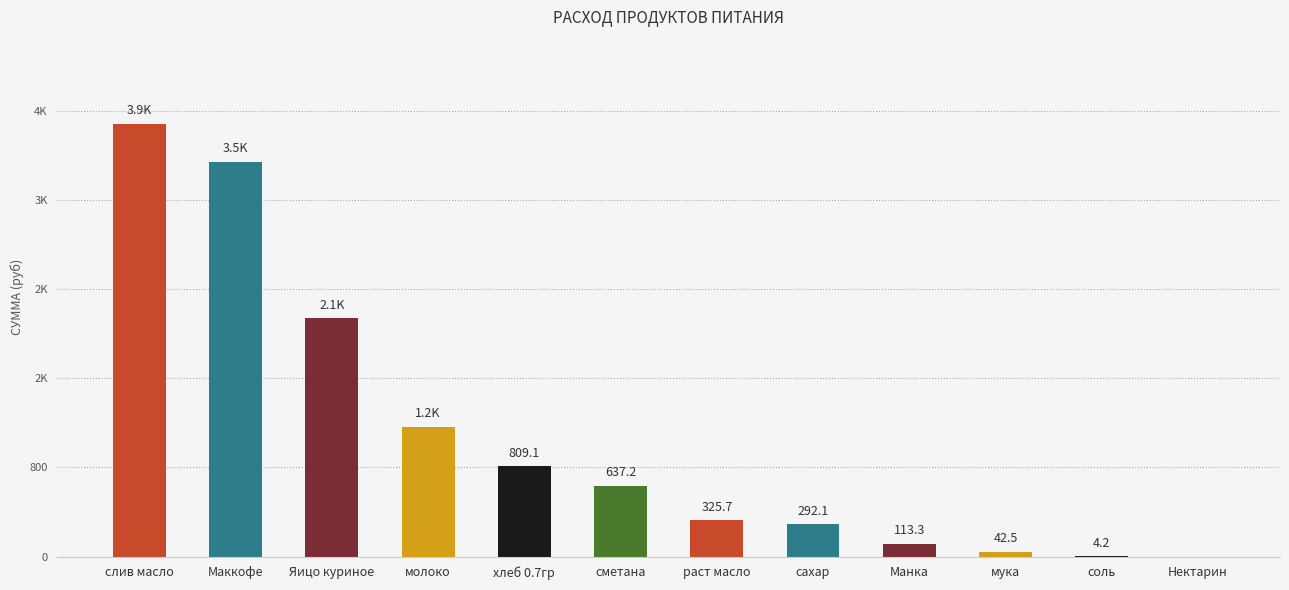

List the labels in order of value, largest first.

слив масло, Маккофе, Яицо куриное, молоко, хлеб 0.7гр, сметана, раст масло, сахар, Манка, мука, соль, Нектарин